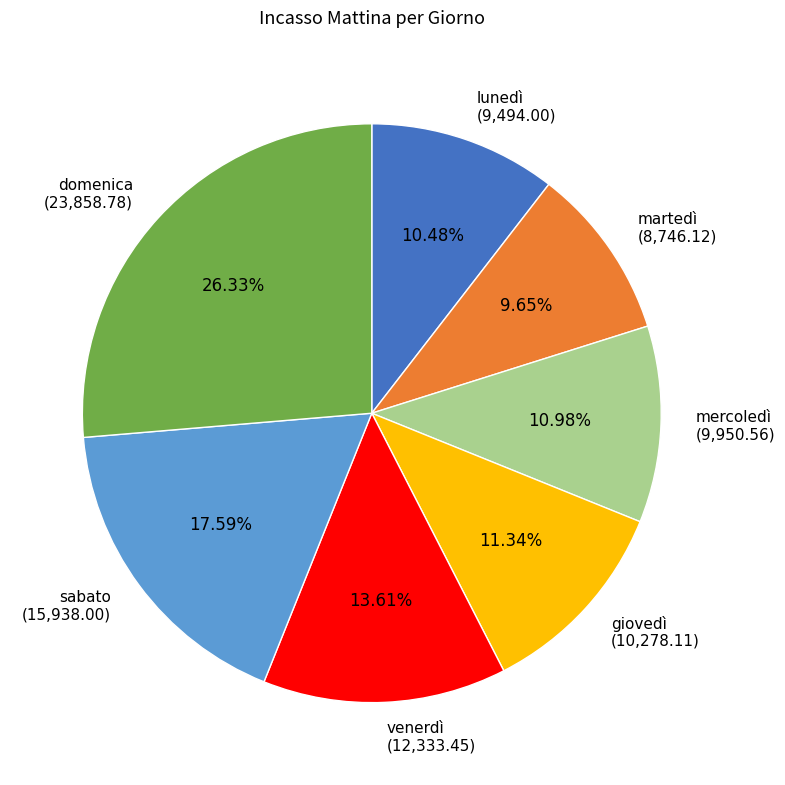

To the nearest percent, what is the combined percentage of lunedì and venerdì?

24%